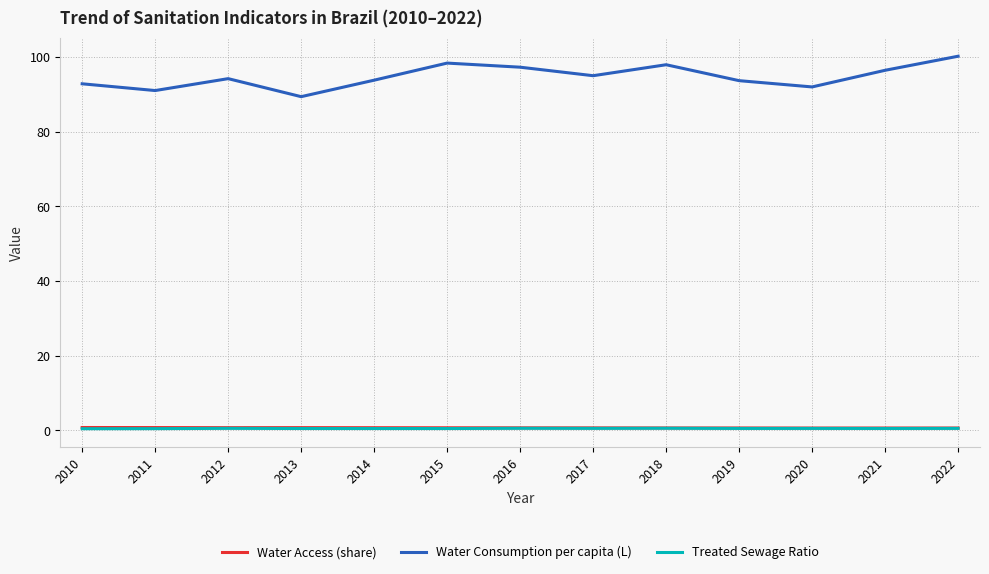

In Treated Sewage Ratio, how many points are higher than both neighbors (excluding endpoints)?

4